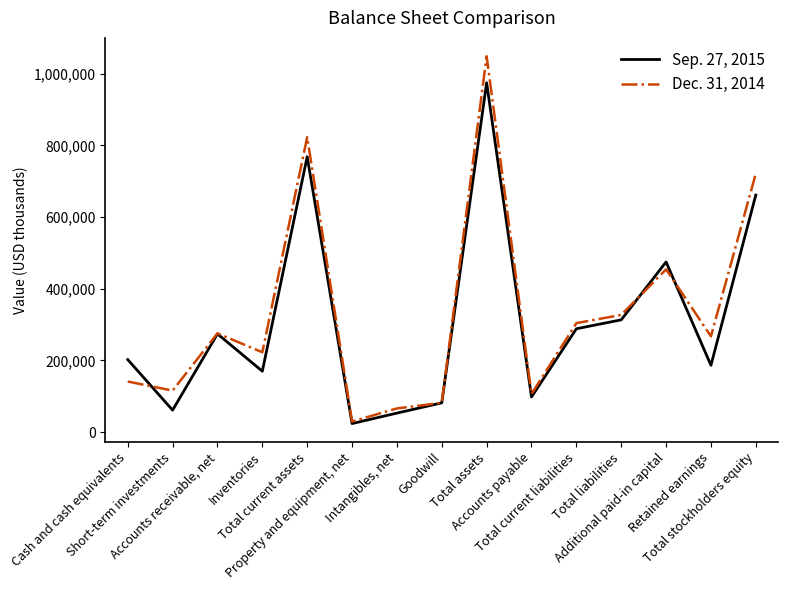

Rank the series by their average value, from highest to lowest.

Dec. 31, 2014, Sep. 27, 2015